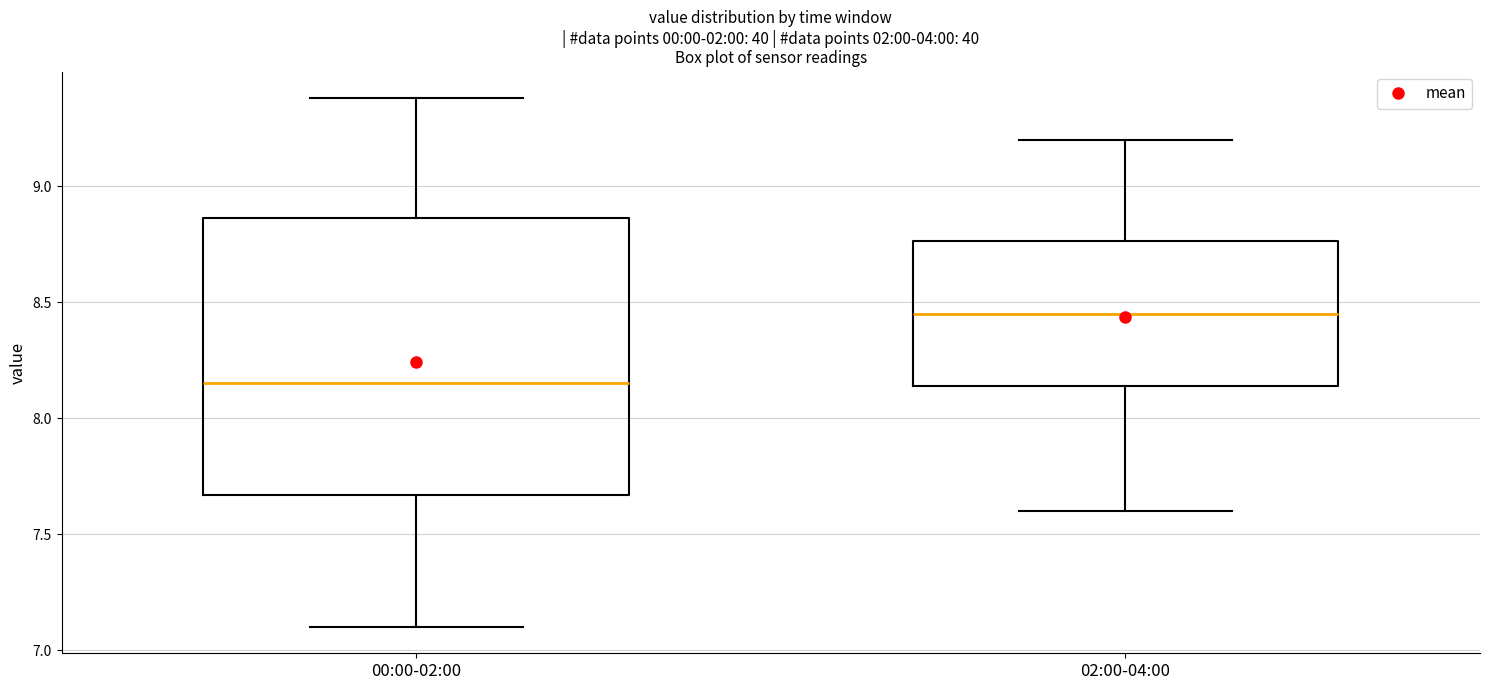

Reading left to right, transcribe this box plot: for each box, give where its median line is, the range the box spans, and where its two whiskers end, as read against the y-axis. The values are not printed on the chart, so give them approximately, as read against the axis.

00:00-02:00: median 8.15, box 7.65 to 8.85, whiskers 7.10 to 9.40
02:00-04:00: median 8.45, box 8.15 to 8.75, whiskers 7.60 to 9.20